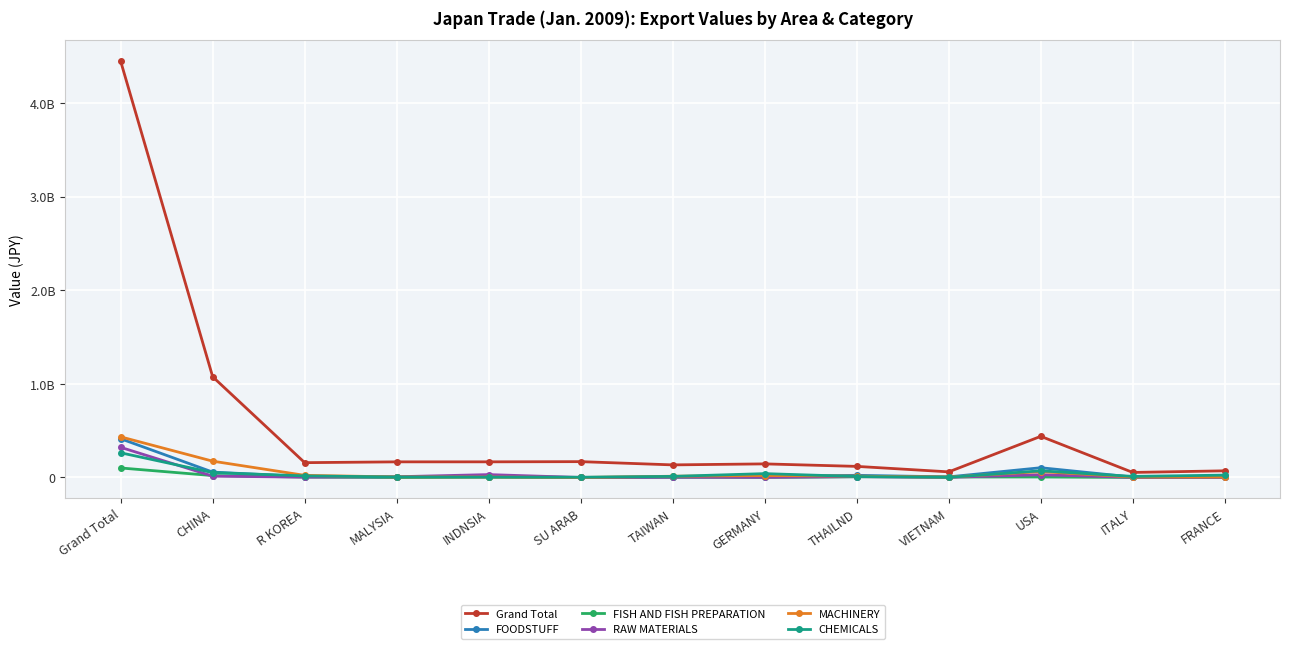

At which category is the sum across all series the highest?

Grand Total